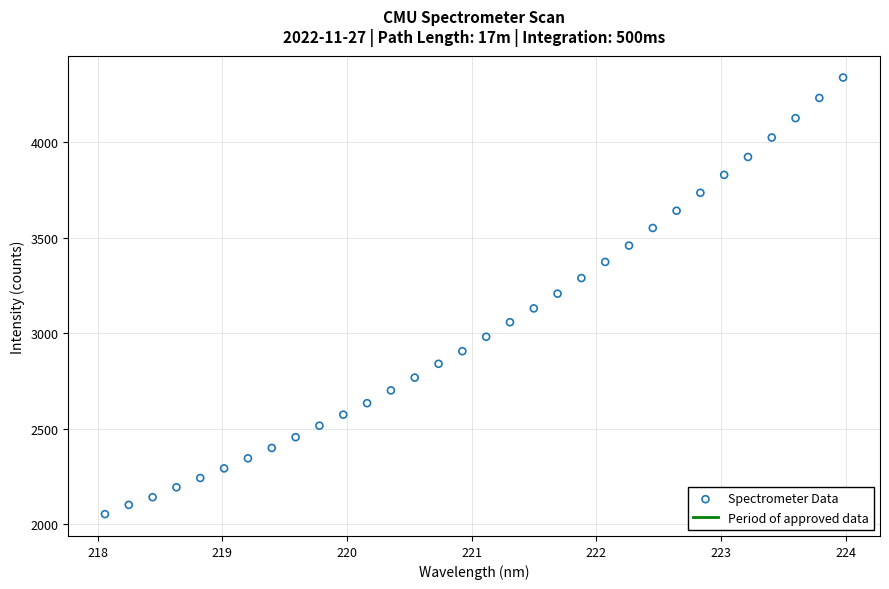

What is the range of Y values (max minus min)?

2284.6